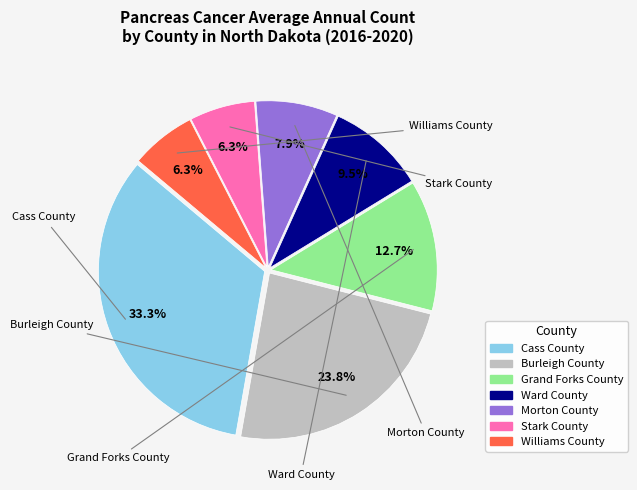

What percentage is the Morton County slice, to the nearest percent?

8%